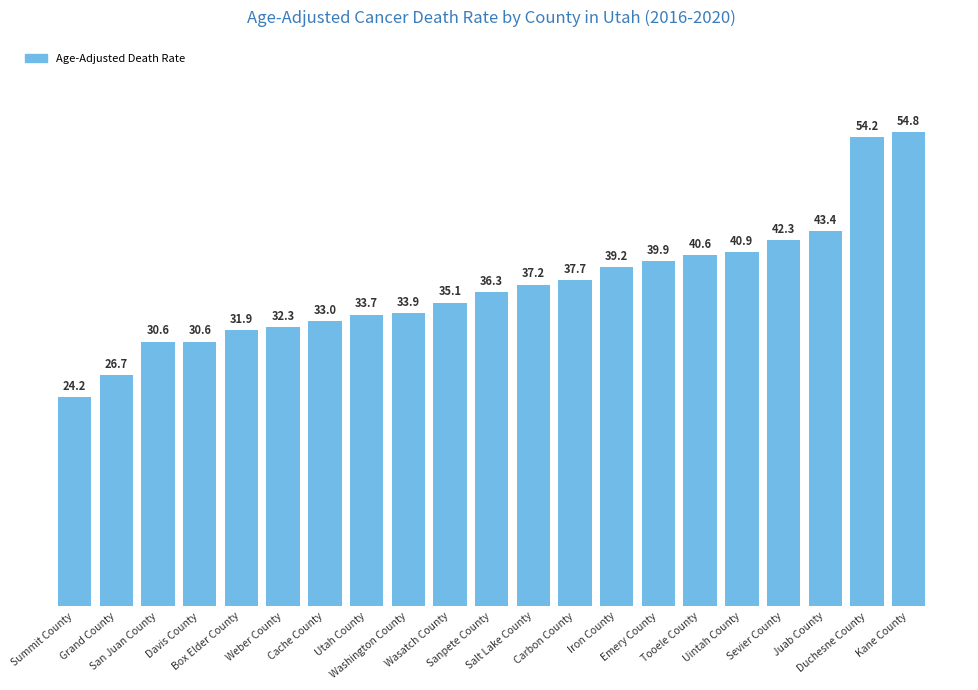

What is the greatest value displayed?

54.8